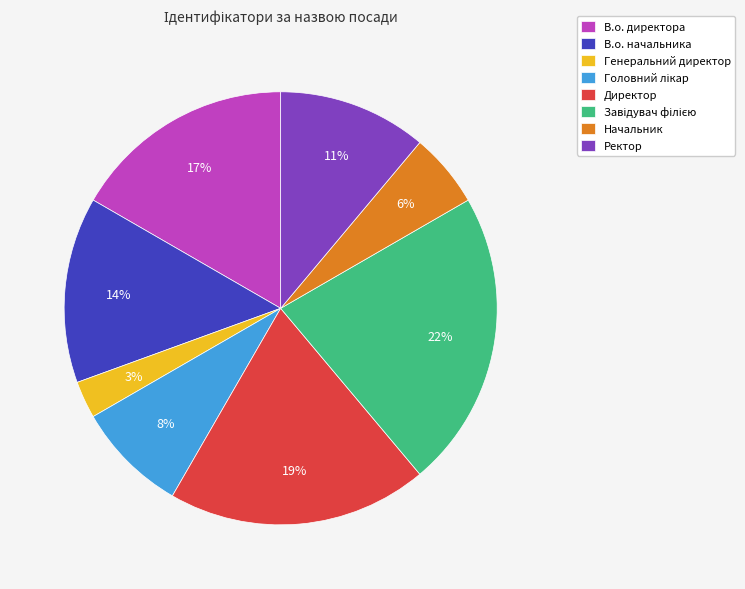

How many segments does this pie chart have?

8